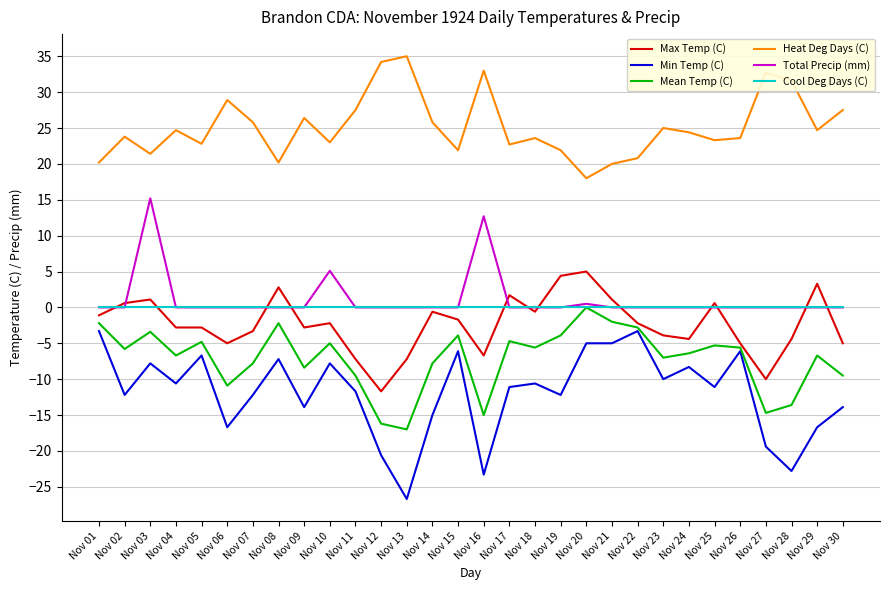

What is the minimum value for Min Temp (C)?

-26.7